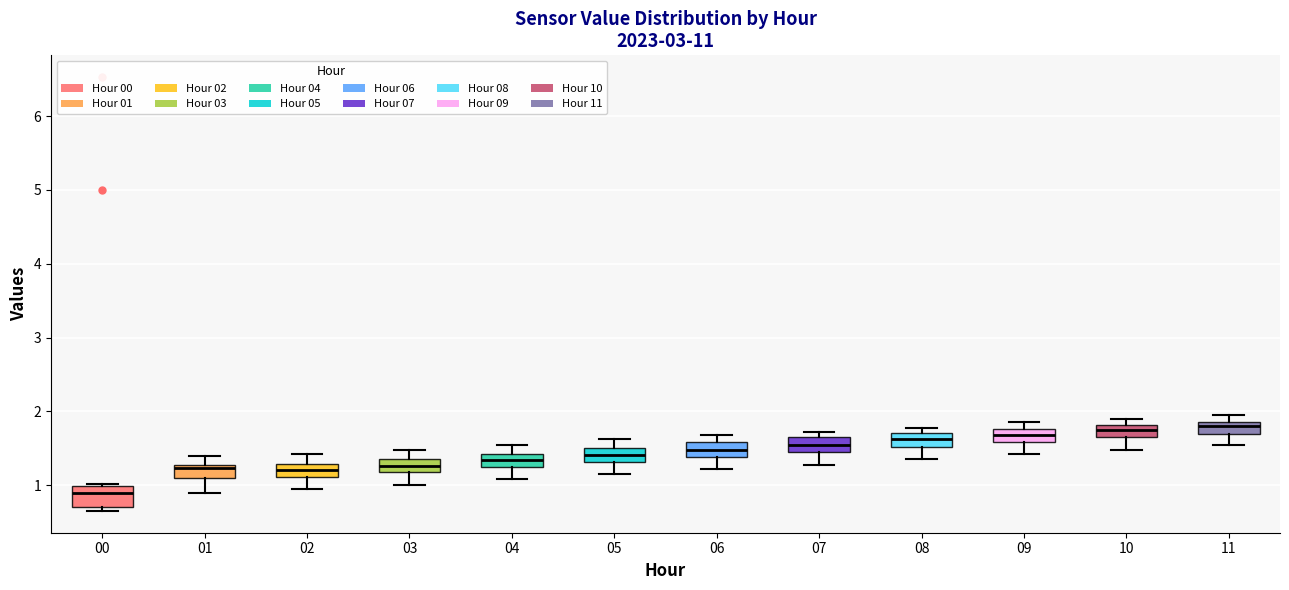

Reading left to right, read every box against the y-axis: the position of its median line, the range the box covers, and the ends of its whiskers. The values are not printed on the chart, so give them approximately, as read against the axis.

00: median 0.9, box 0.7 to 1.0, whiskers 0.7 (just below the box's lower edge) to 1.0 (just above the box's upper edge)
01: median 1.2, box 1.1 to 1.3, whiskers 0.9 to 1.4
02: median 1.2, box 1.1 to 1.3, whiskers 1.0 to 1.4
03: median 1.3, box 1.2 to 1.4, whiskers 1.0 to 1.5
04: median 1.3, box 1.2 to 1.4, whiskers 1.1 to 1.6
05: median 1.4, box 1.3 to 1.5, whiskers 1.2 to 1.6
06: median 1.5, box 1.4 to 1.6, whiskers 1.2 to 1.7
07: median 1.6, box 1.5 to 1.7, whiskers 1.3 to 1.7 (just above the box's upper edge)
08: median 1.6, box 1.5 to 1.7, whiskers 1.4 to 1.8
09: median 1.7, box 1.6 to 1.8, whiskers 1.4 to 1.9
10: median 1.8 (inside the box), box 1.7 to 1.8, whiskers 1.5 to 1.9
11: median 1.8, box 1.7 to 1.9, whiskers 1.6 to 2.0